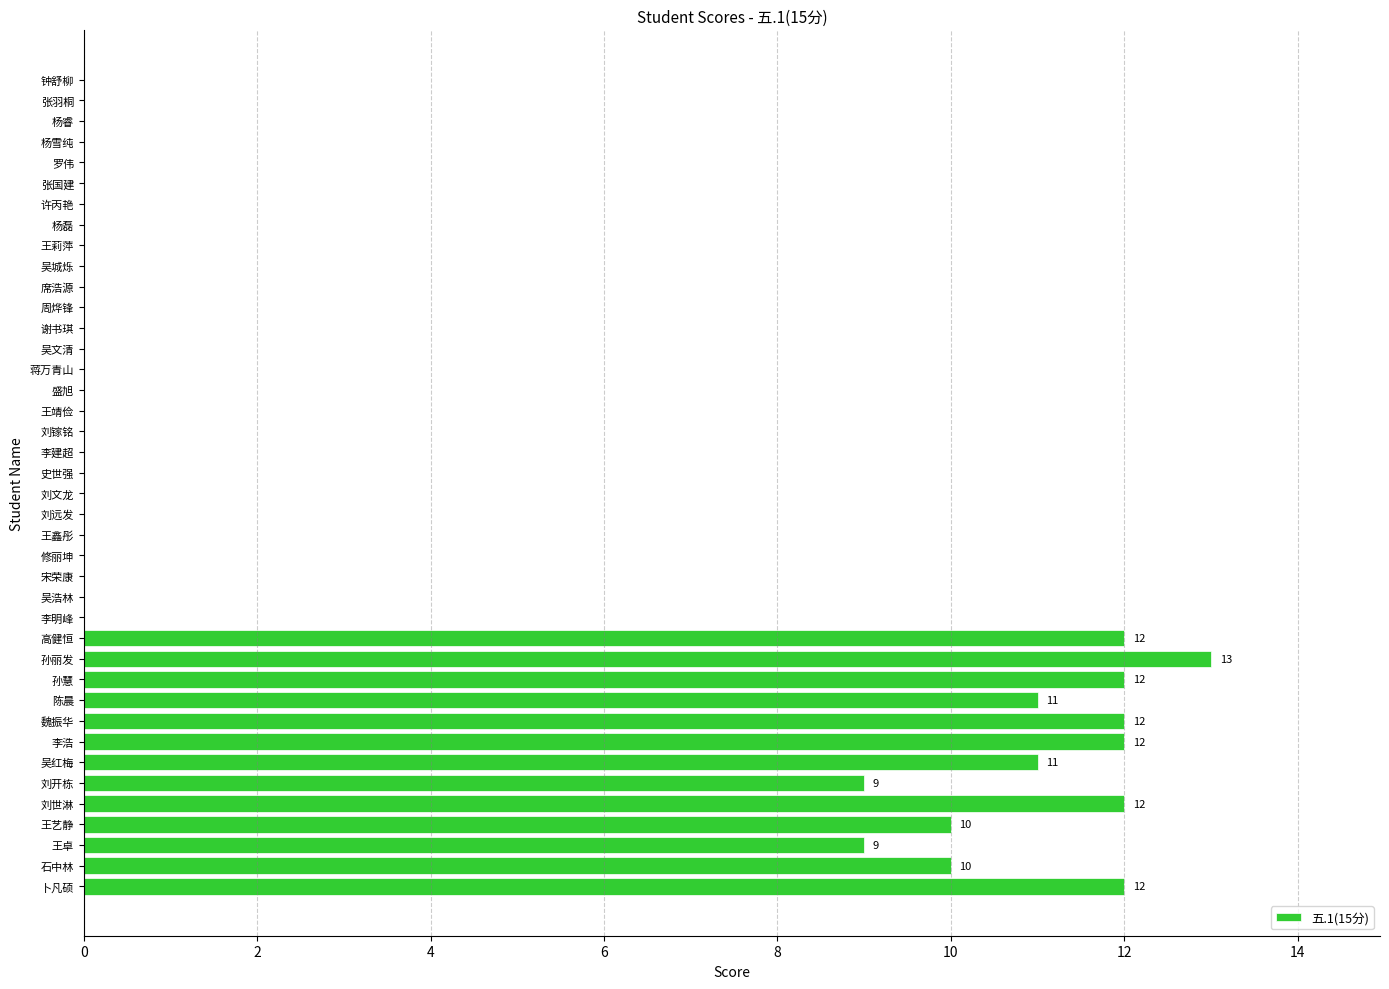

What is the sum of all values?

145